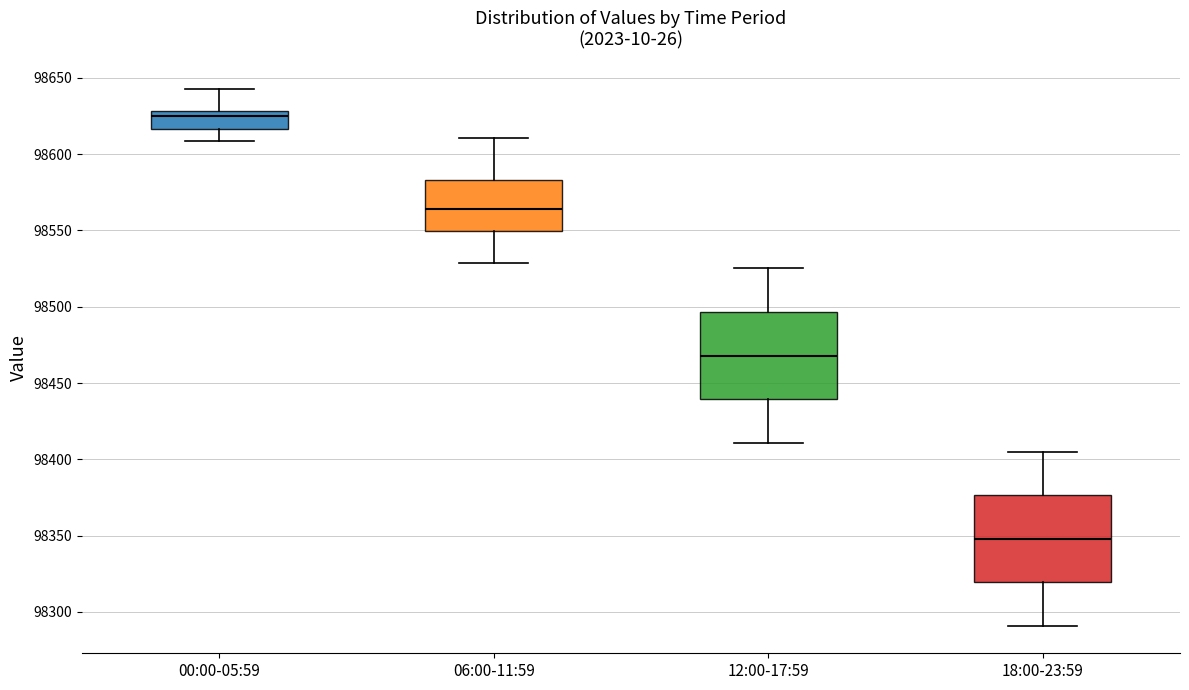

Which box's median line is the lowest?

18:00-23:59